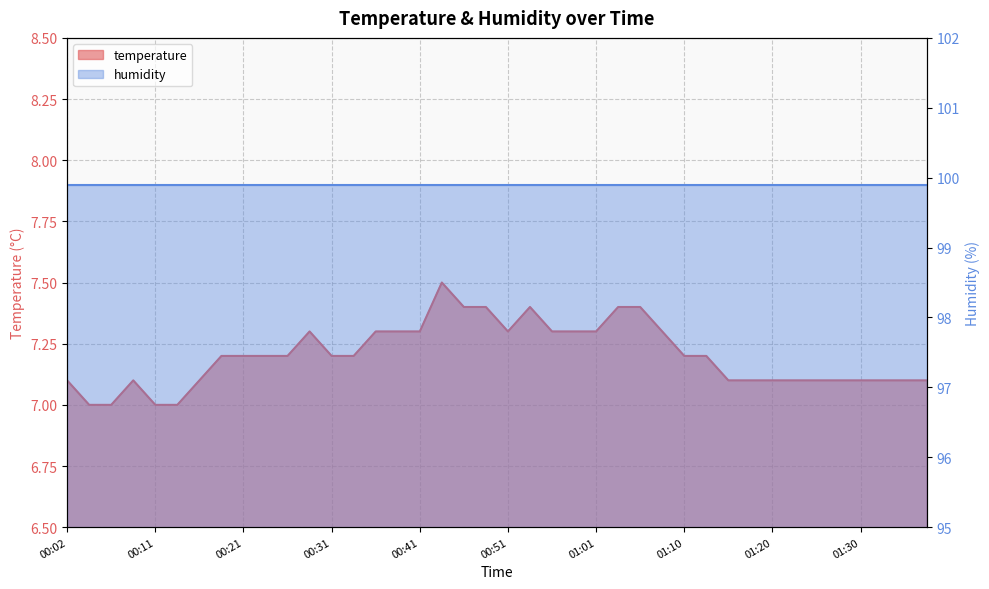

What is the label of the 4th point from the right?

01:30